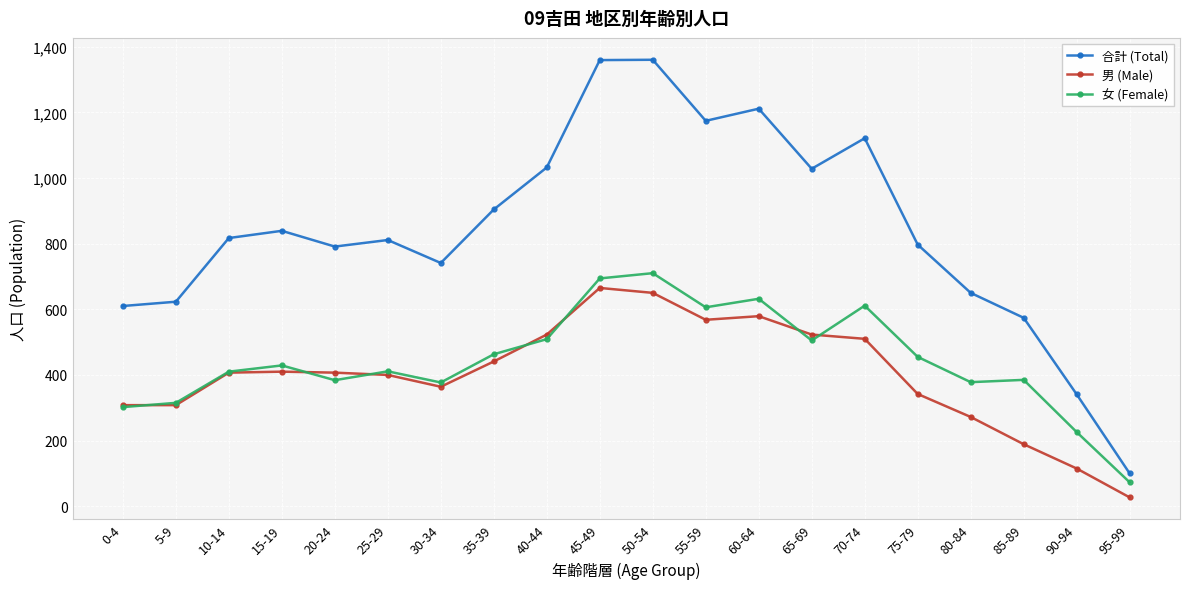

List the series in order of their peak value, highest first.

合計 (Total), 女 (Female), 男 (Male)